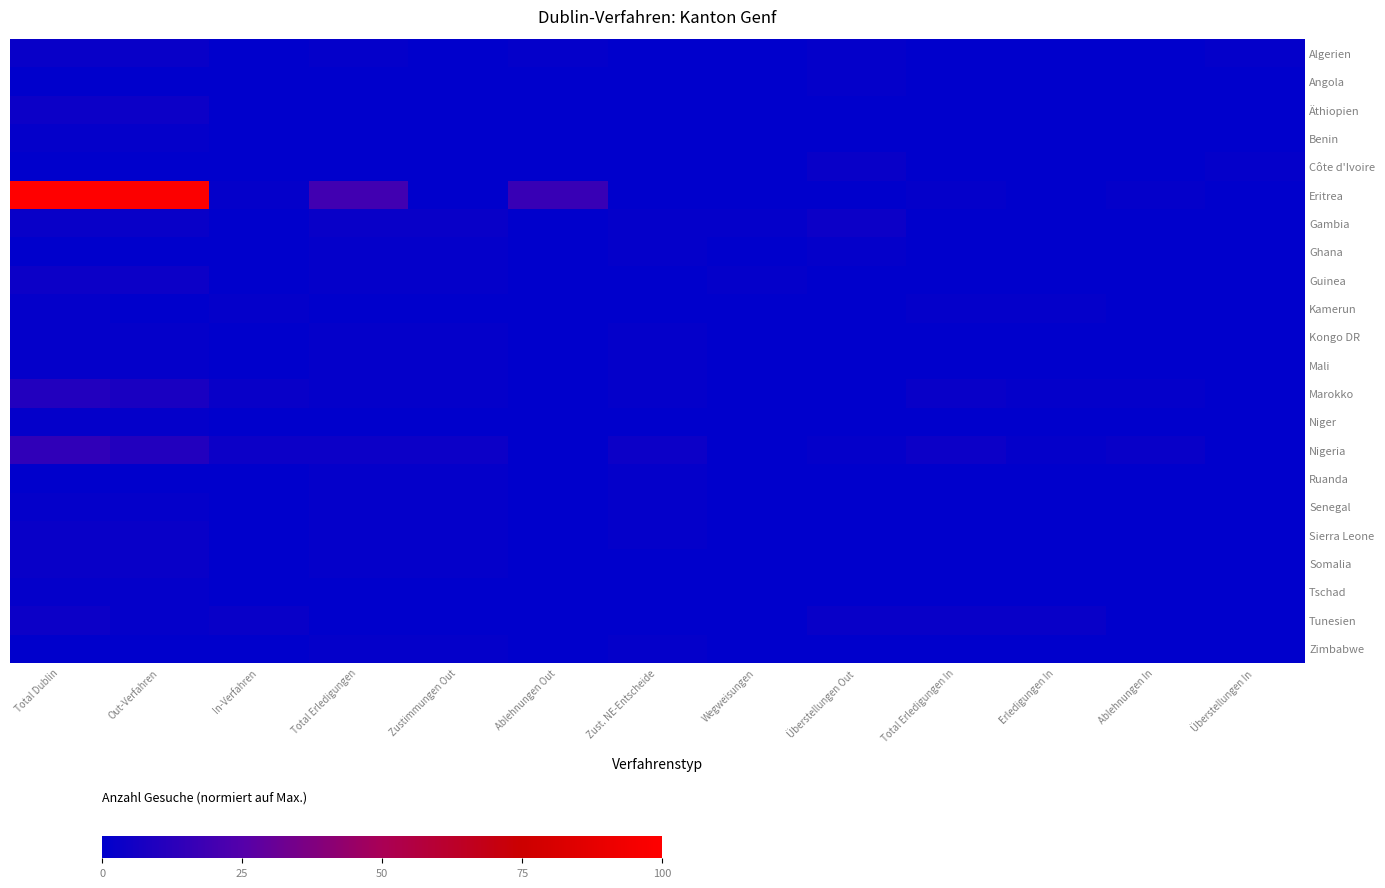

At how many categories does at least one series exceed 39?

2